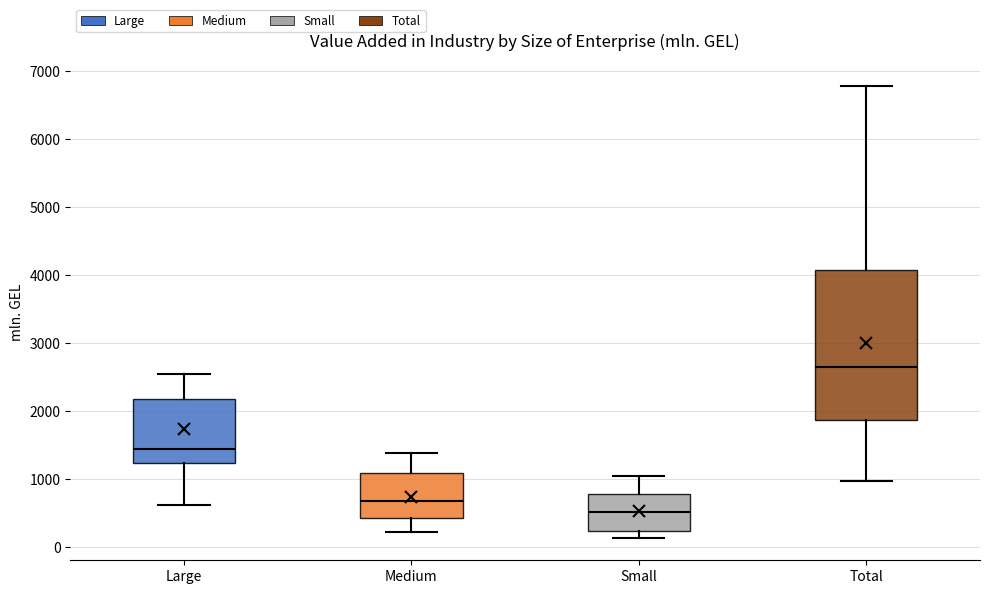

Where does the upper whisker of the box for Medium end on the y-axis? The values are not printed on the chart, so give them approximately, as read against the axis.

1400